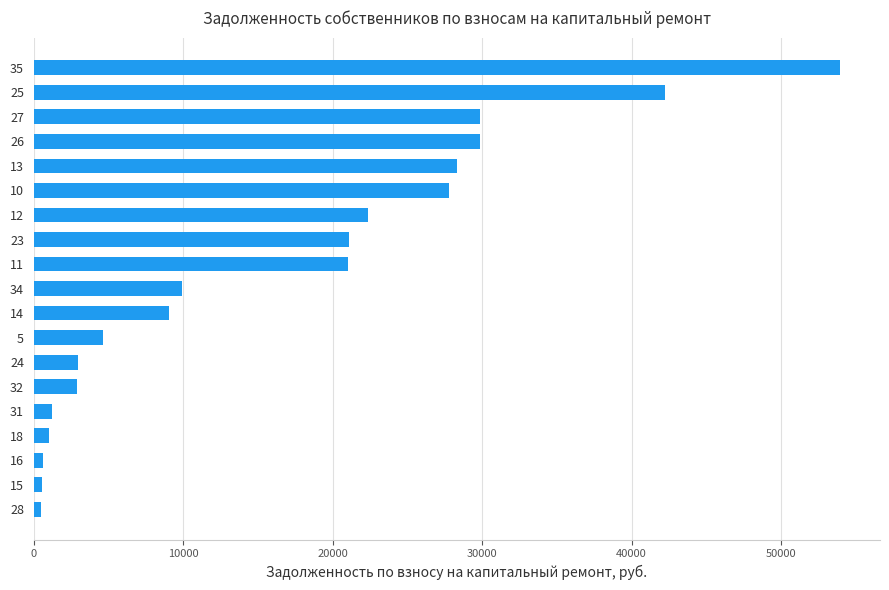

Is it true that the value at 24 is 2990.2?

True